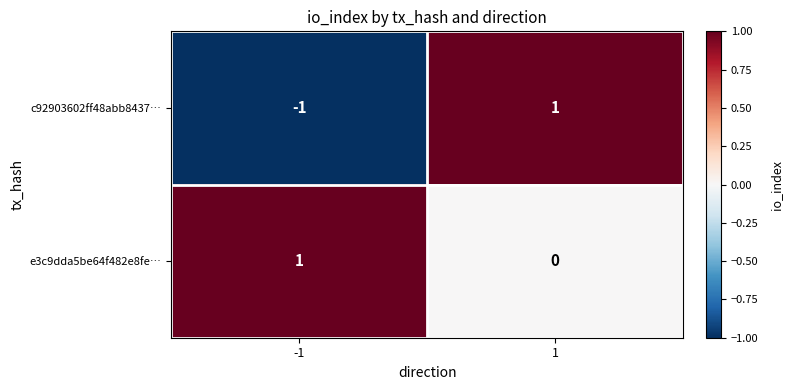

Is it true that c92903602ff48abb8437… equals -1 at -1?

True